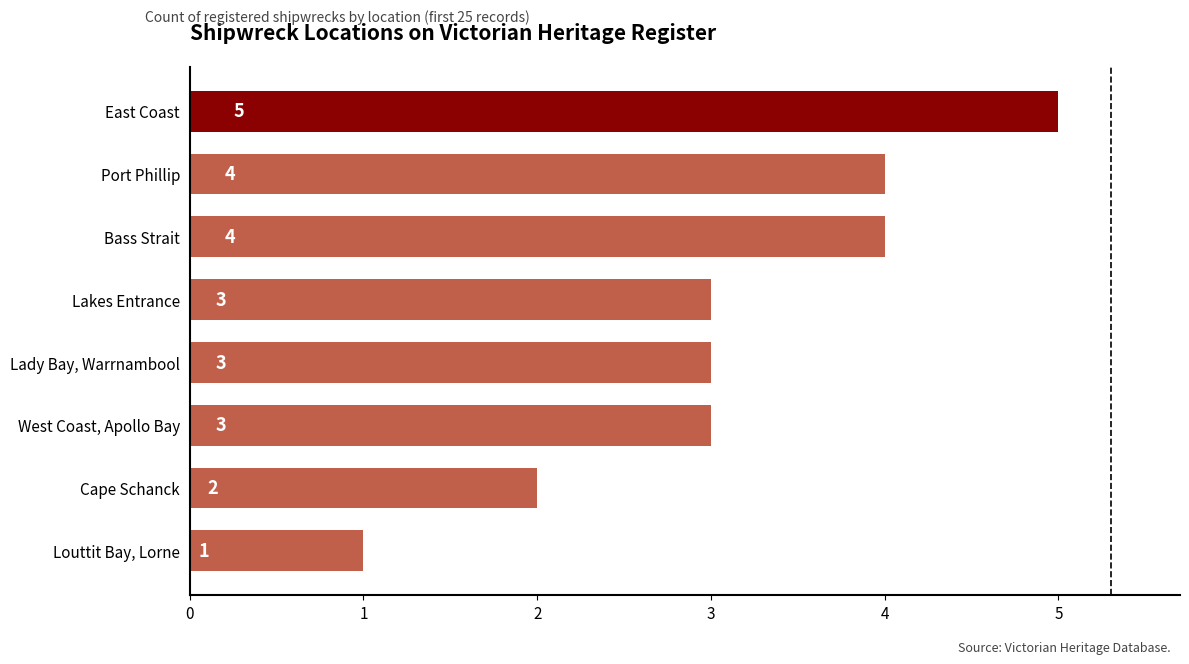

Reading bottom to top, what are all the values shown in this chart?

Louttit Bay, Lorne=1	Cape Schanck=2	West Coast, Apollo Bay=3	Lady Bay, Warrnambool=3	Lakes Entrance=3	Bass Strait=4	Port Phillip=4	East Coast=5